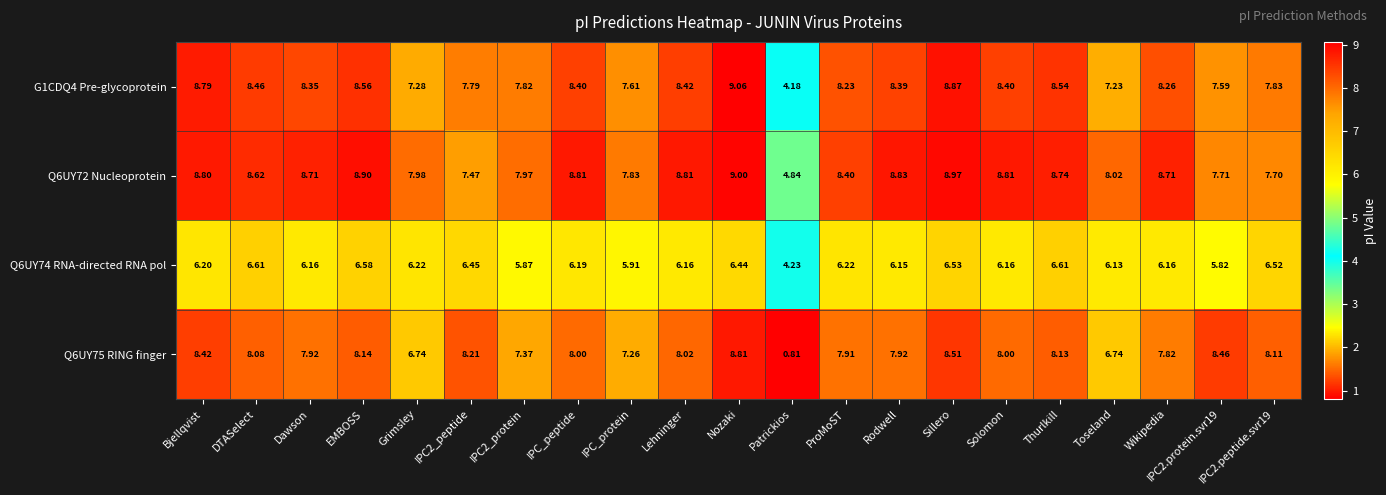

At which label does G1CDQ4 Pre-glycoprotein first exceed 8?

Bjellqvist